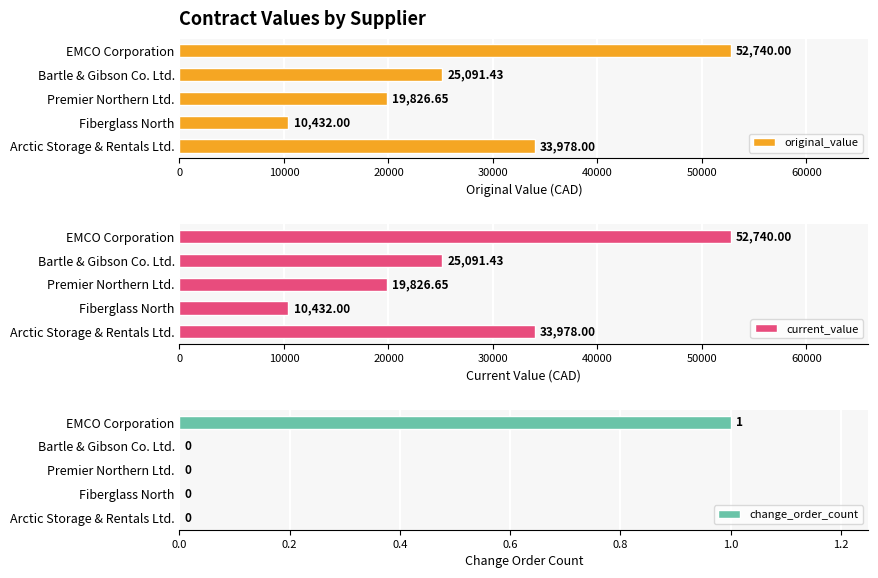

List the series in order of their peak value, highest first.

original_value, current_value, change_order_count